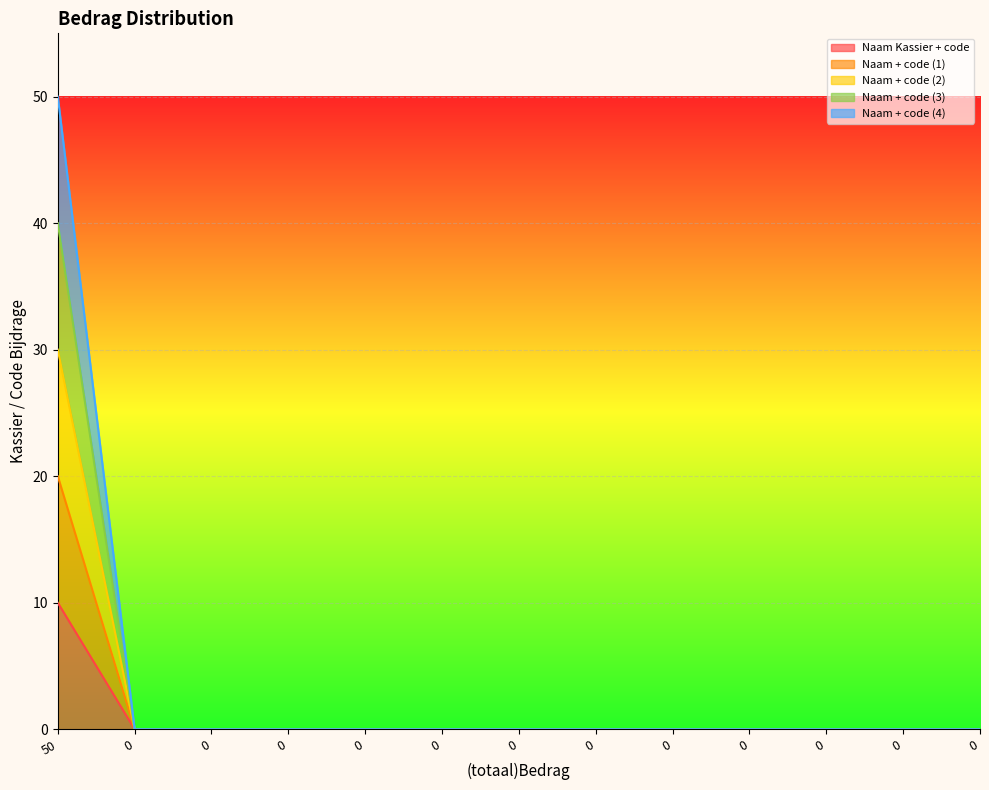

List the series in order of their overall mean, lowest first.

Naam Kassier + code, Naam + code (1), Naam + code (2), Naam + code (3), Naam + code (4)